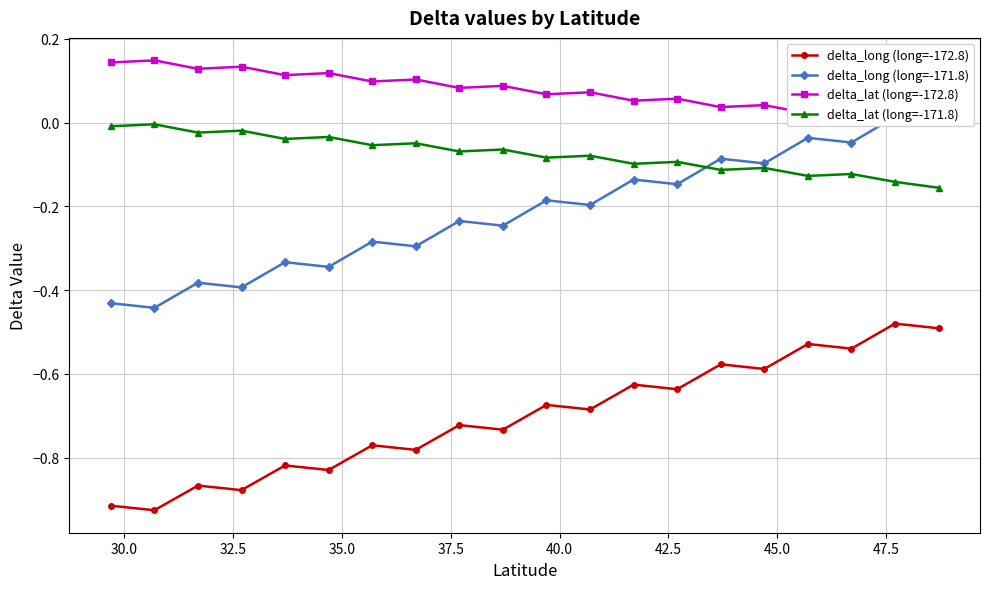

How many lines are shown in the chart?

4